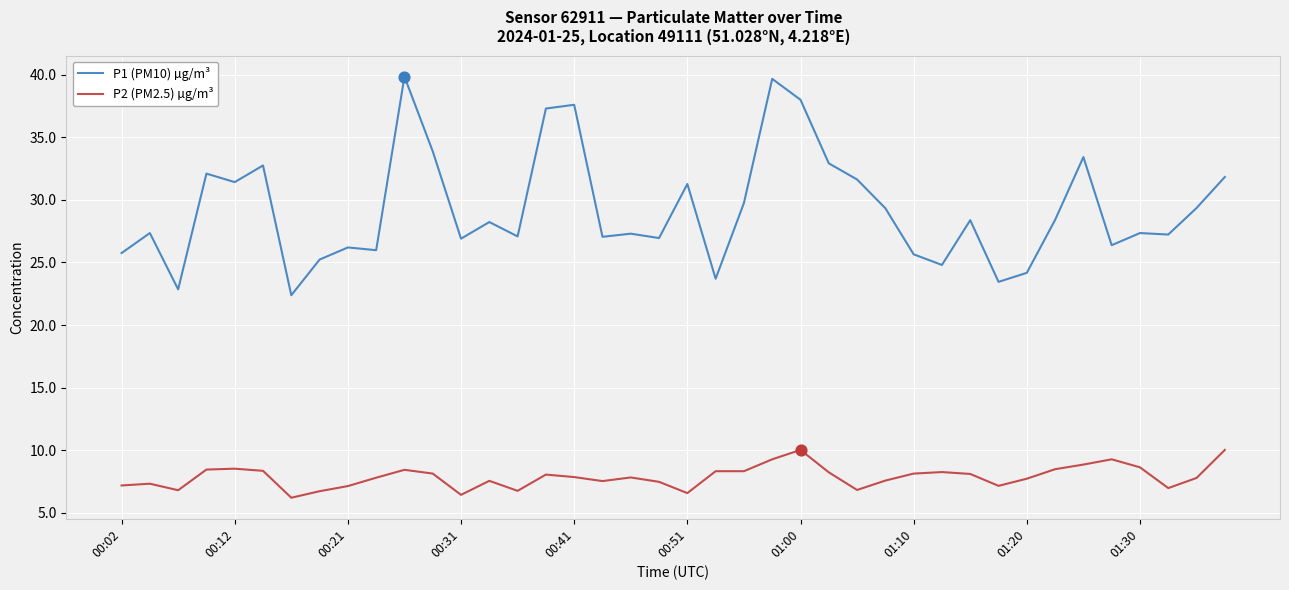

Which series has the widest spread of values?

P1 (PM10) µg/m³